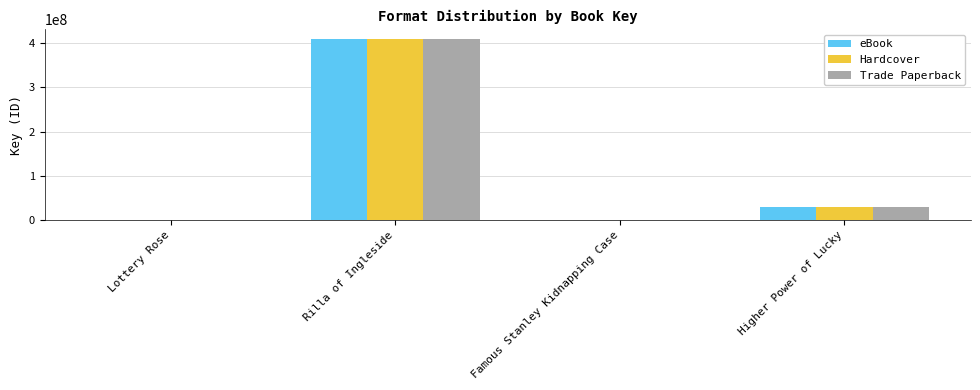

Where does the Trade Paperback series first go above 28434377?

Rilla of Ingleside